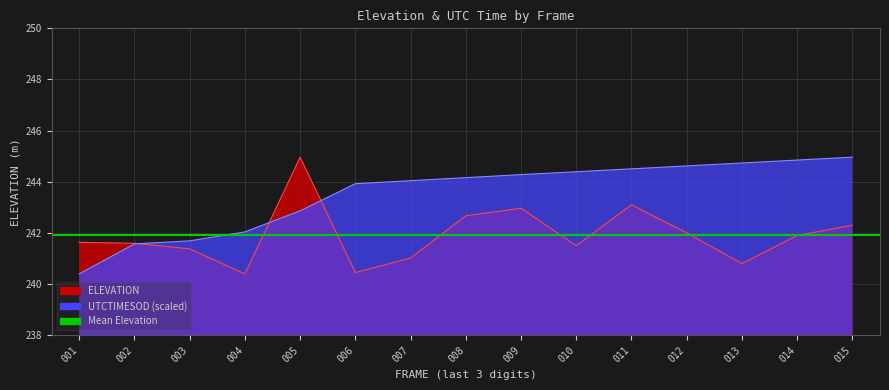

Between 002 and 004, which series saw the biggest shift?

ELEVATION